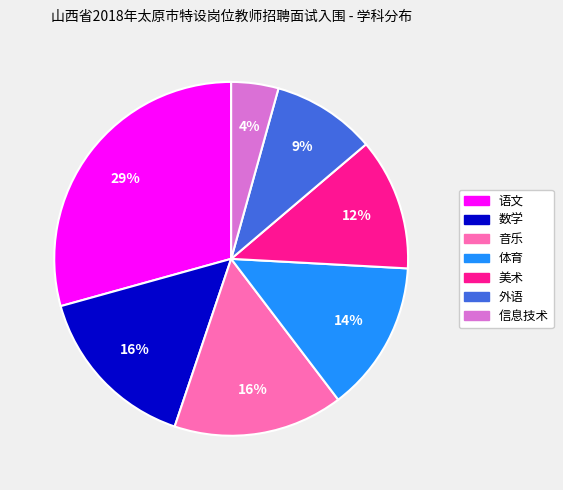

To the nearest percent, what is the average slice percentage?

14%